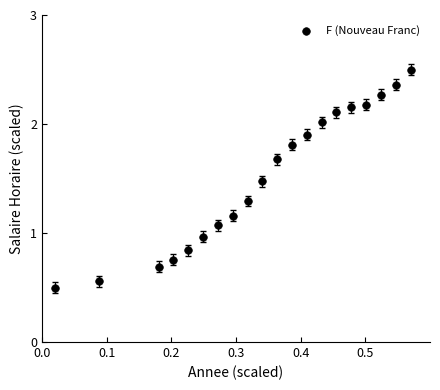

Count the number of points in this scatter plot.

20